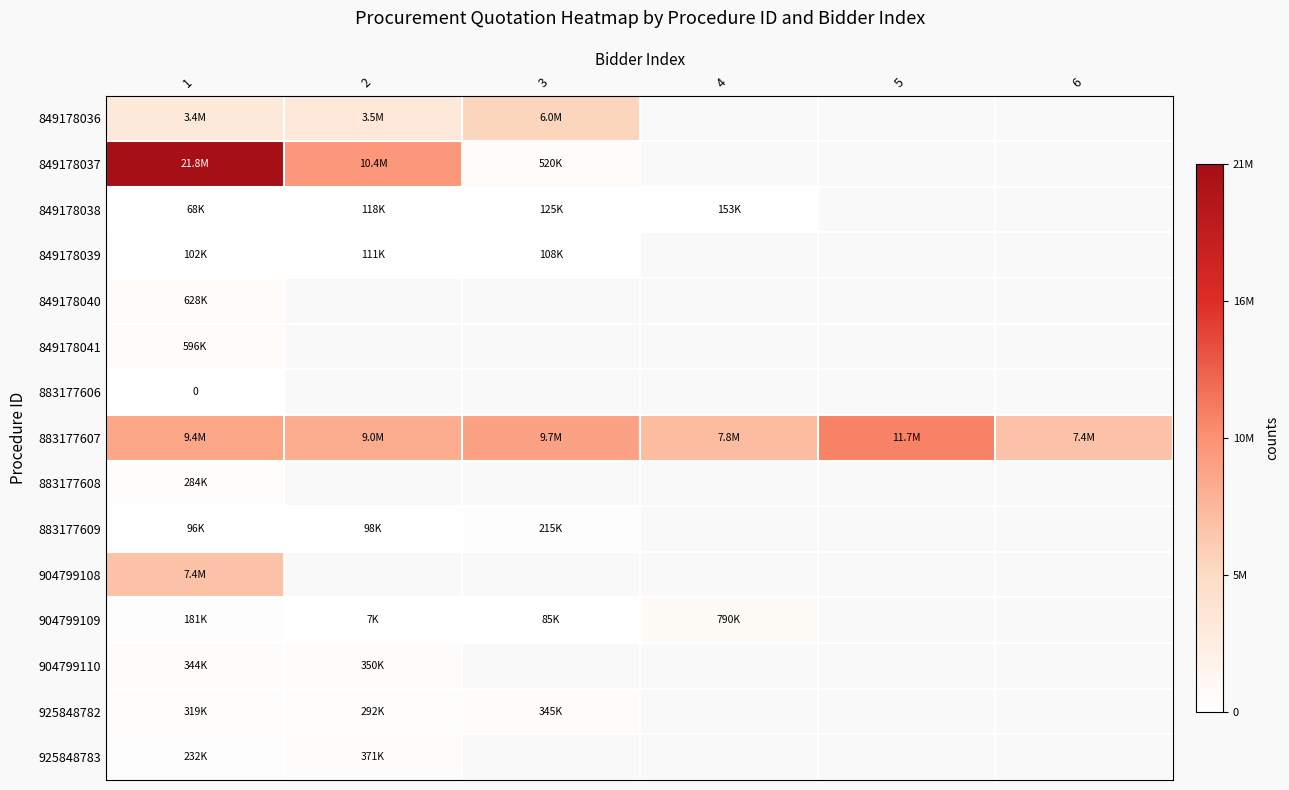

At how many categories does at least one series exceed 5241349?

6